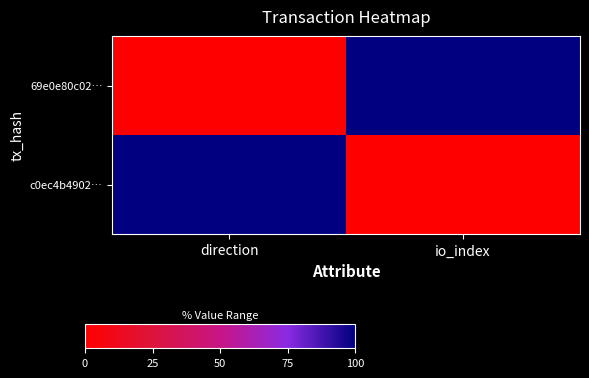

Reading left to right, transcribe all the data shown in this chart.

69e0e80c02…: direction=0	io_index=100
c0ec4b4902…: direction=100	io_index=0